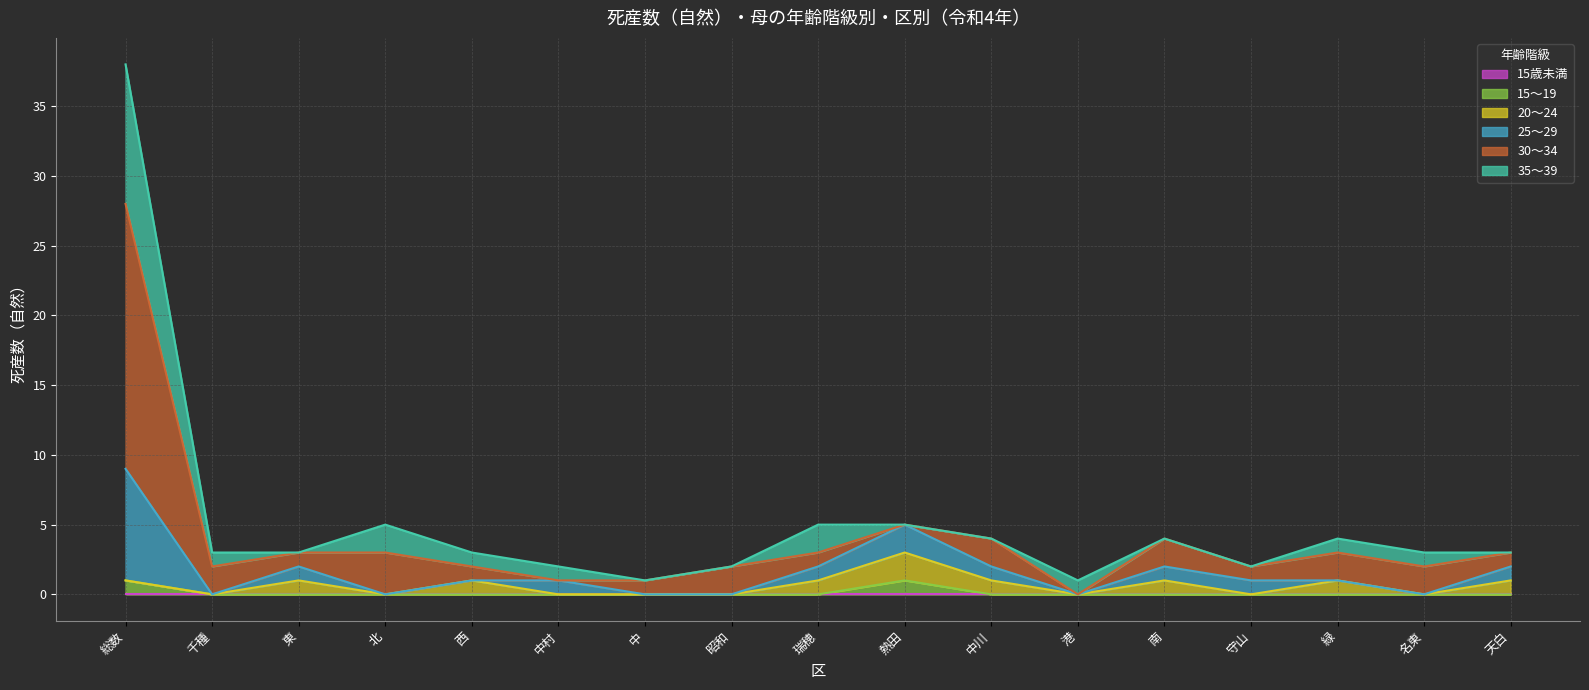

Where do 20～24 and 25～29 first cross each other?

西 and 中村